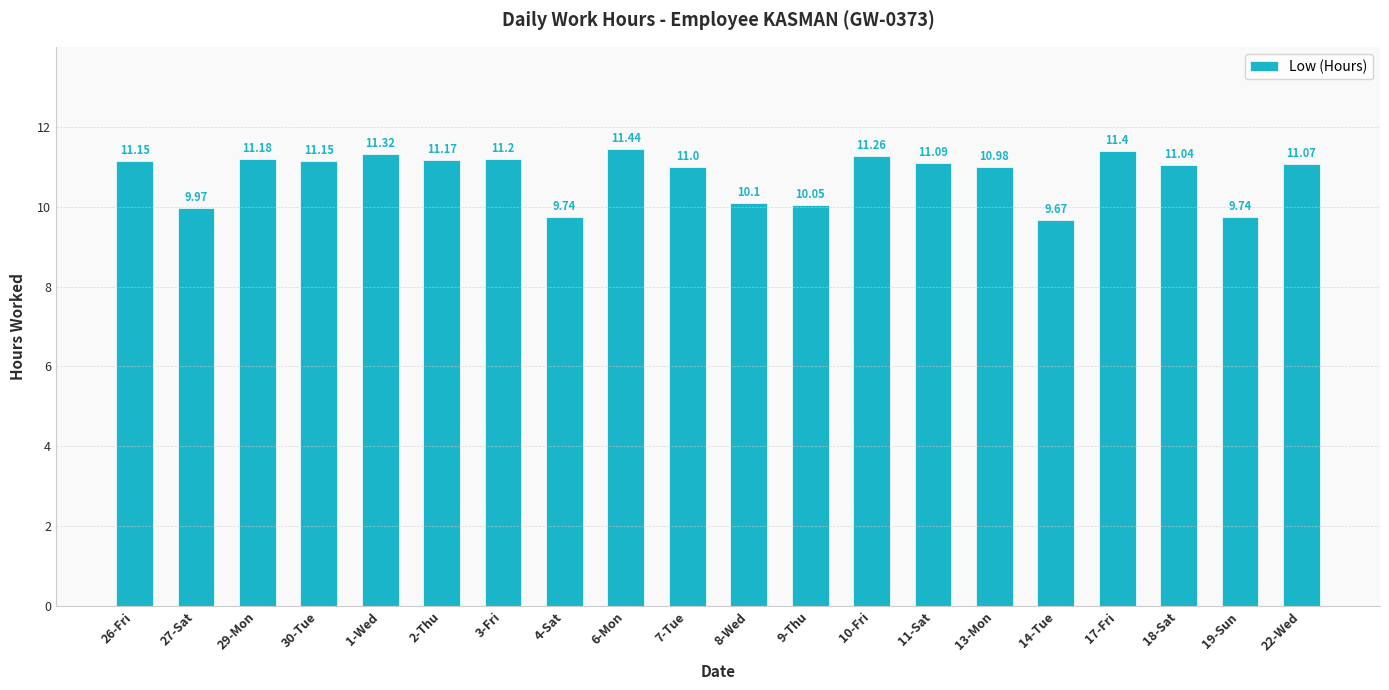

What is the value of the 19th bar from the left?

9.7